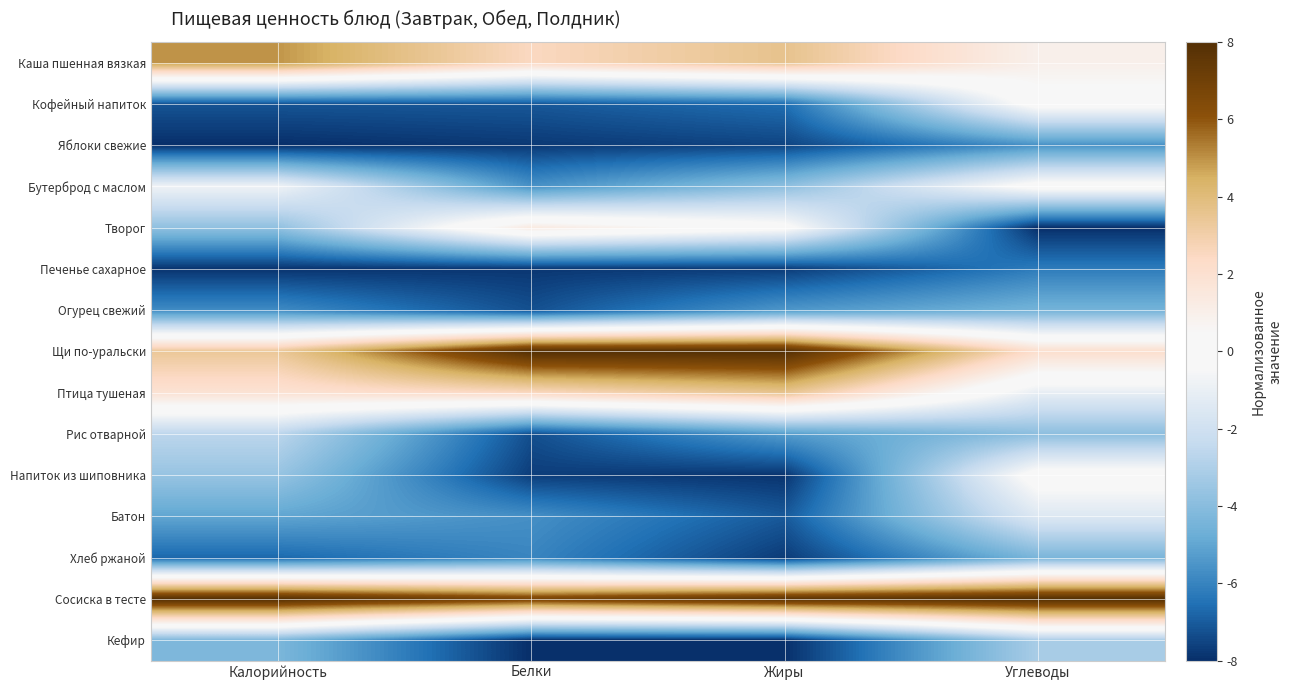

Rank the series by their maximum value, from highest to lowest.

Щи по-уральски, Сосиска в тесте, Каша пшенная вязкая, Птица тушеная, Творог, Кофейный напиток, Напиток из шиповника, Бутерброд с маслом, Батон, Рис отварной, Кефир, Хлеб ржаной, Огурец свежий, Яблоки свежие, Печенье сахарное